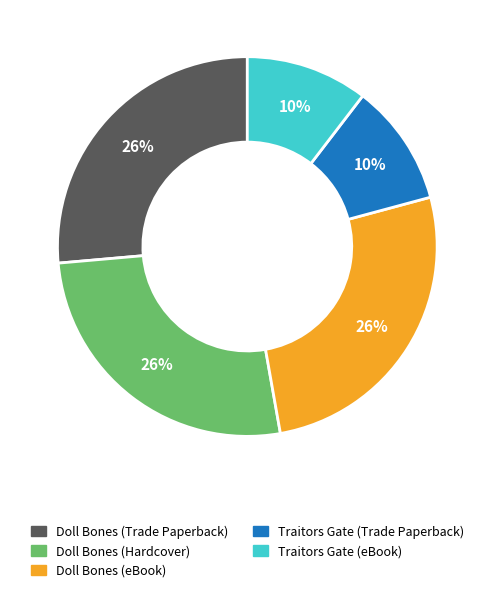

Count the number of slices in the pie.

5